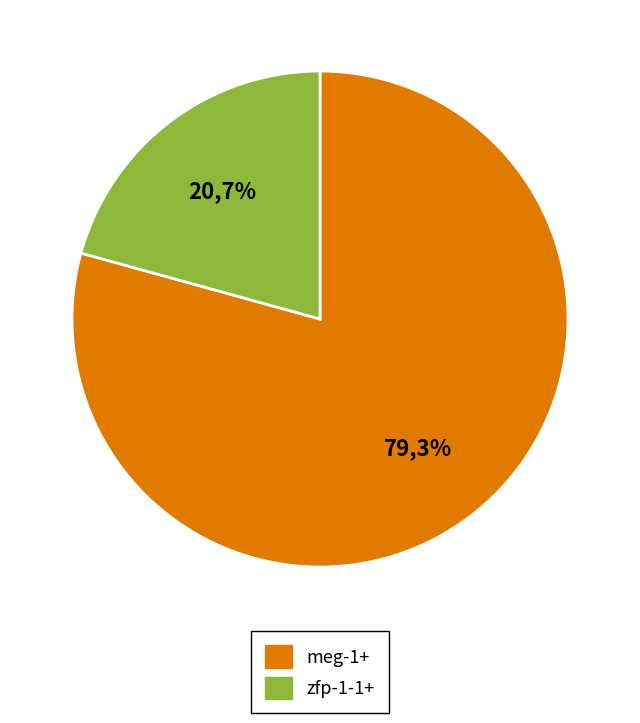

Which slice is the smallest?

zfp-1-1+